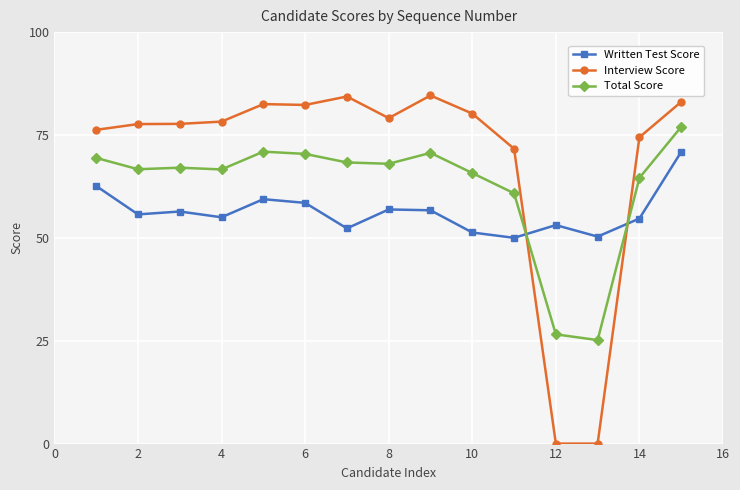

What is the maximum value shown in the chart?

84.6